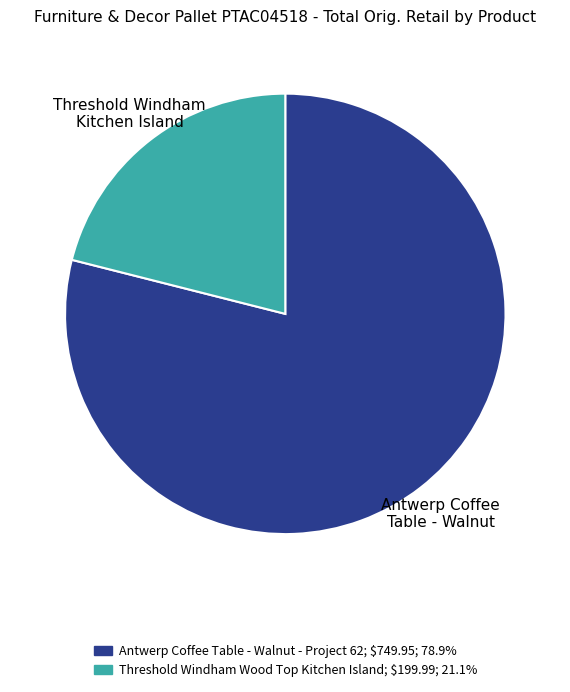

Is there a majority slice in this chart?

Yes